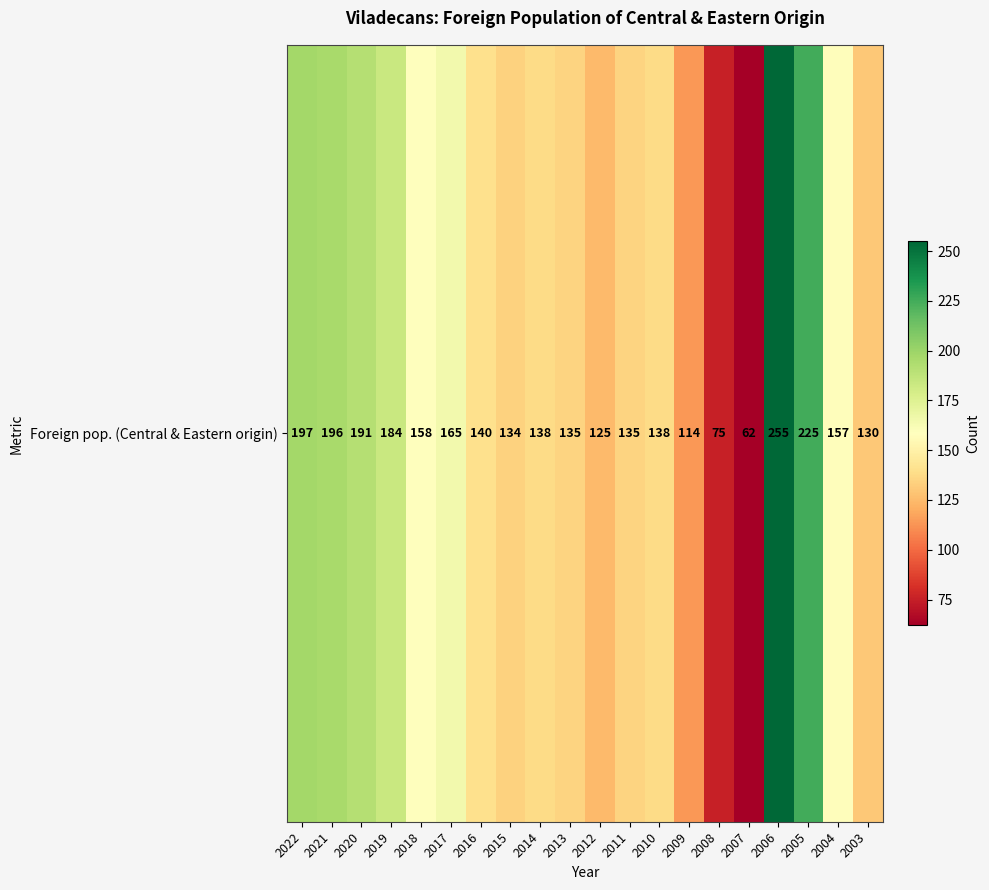

The chart shows a value of 157 at 2004. True or false?

True